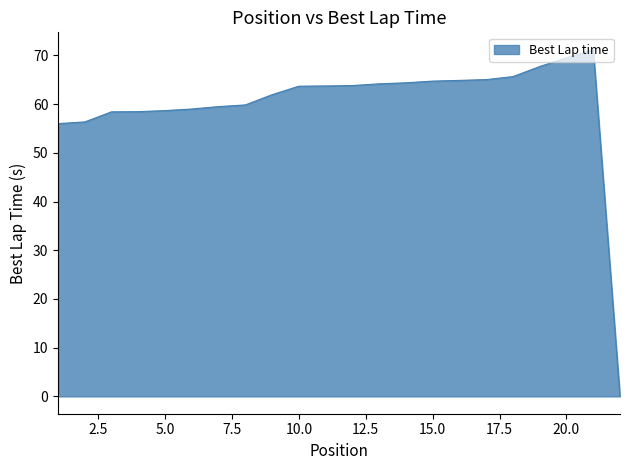

What is the maximum value shown in the chart?

71.2